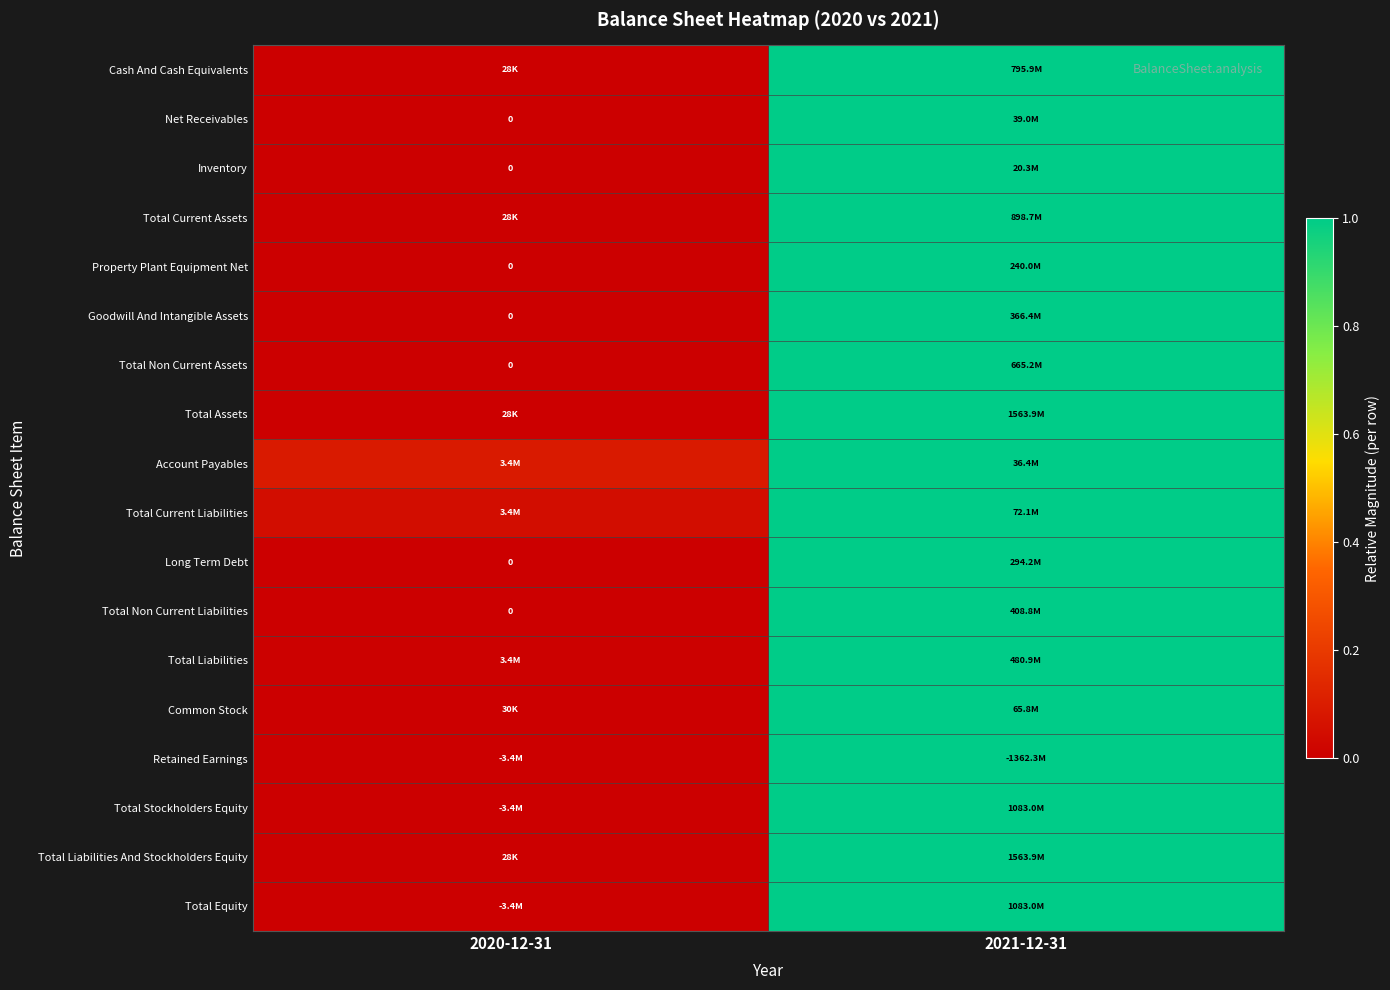

At which category is the sum across all series the highest?

2021-12-31